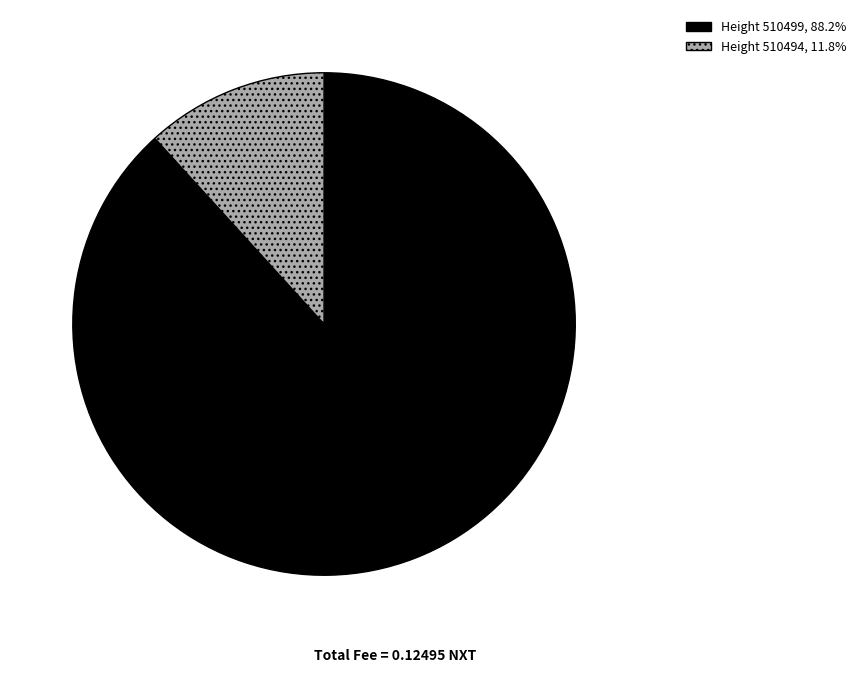

Is the sum of Height 510494, 11.8% and Height 510499, 88.2% greater than half?

Yes